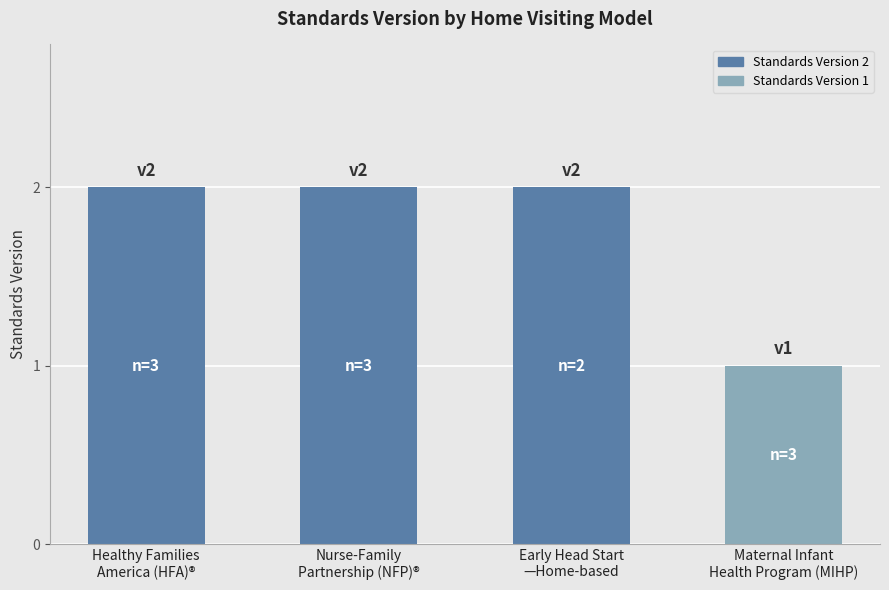

What value does the data have at Nurse-Family
Partnership (NFP)®?

2